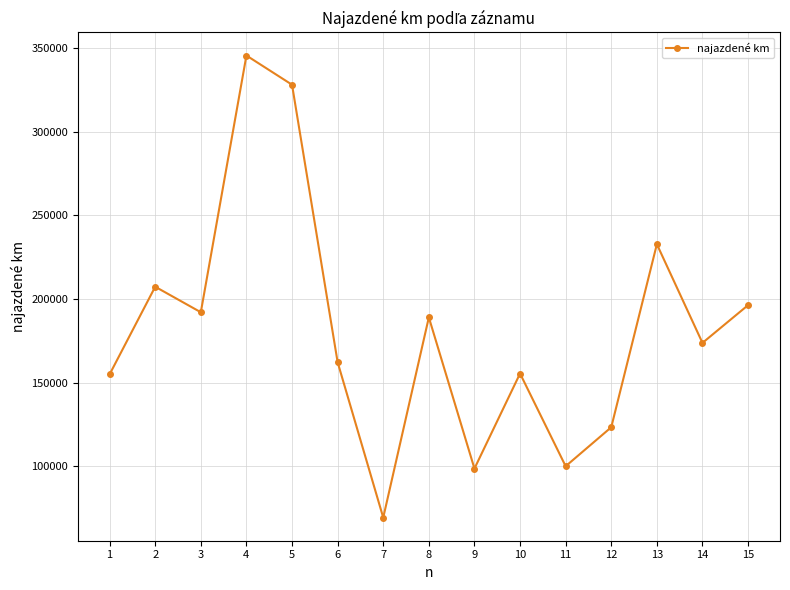

What is the value of the 11th point from the left?

100150